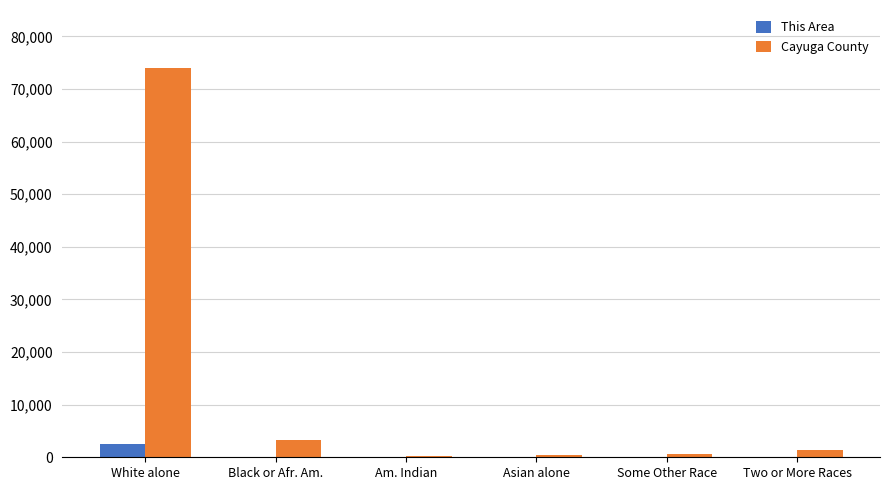

At which category is the sum across all series the highest?

White alone